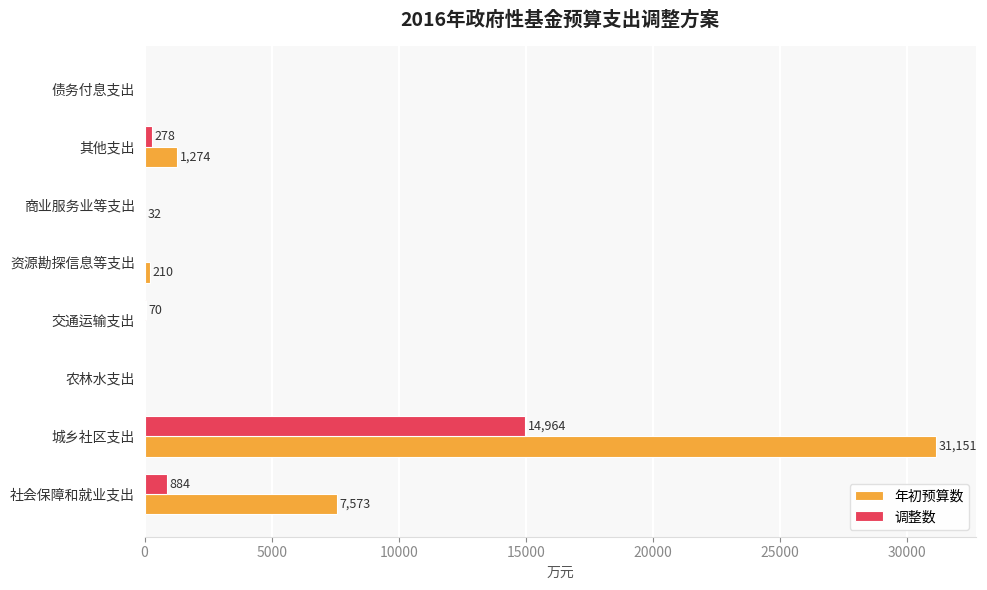

At which category is the sum across all series the highest?

城乡社区支出